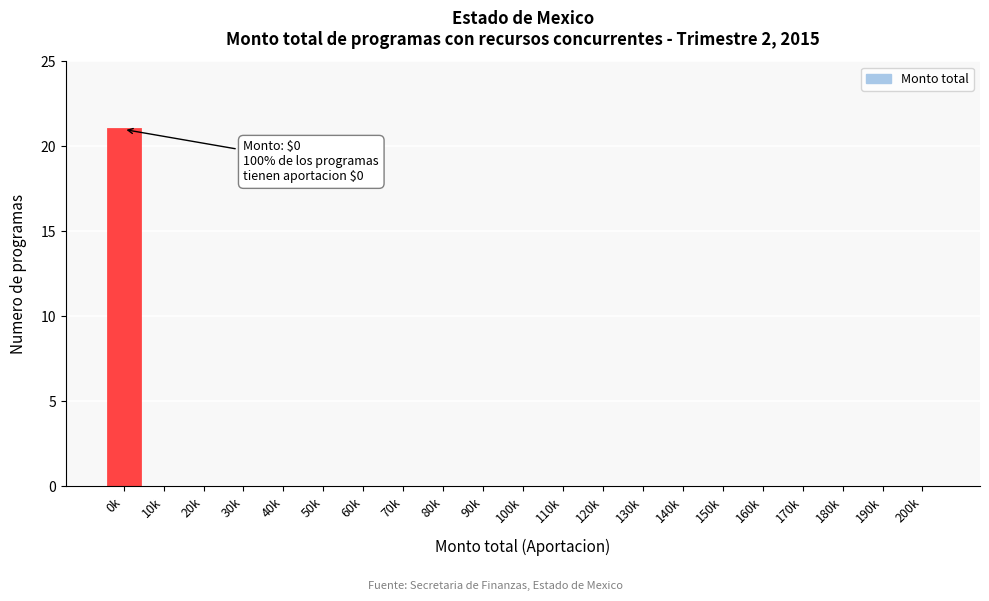

Reading left to right, list all the values displayed in this chart.

0k=21	10k=0	20k=0	30k=0	40k=0	50k=0	60k=0	70k=0	80k=0	90k=0	100k=0	110k=0	120k=0	130k=0	140k=0	150k=0	160k=0	170k=0	180k=0	190k=0	200k=0